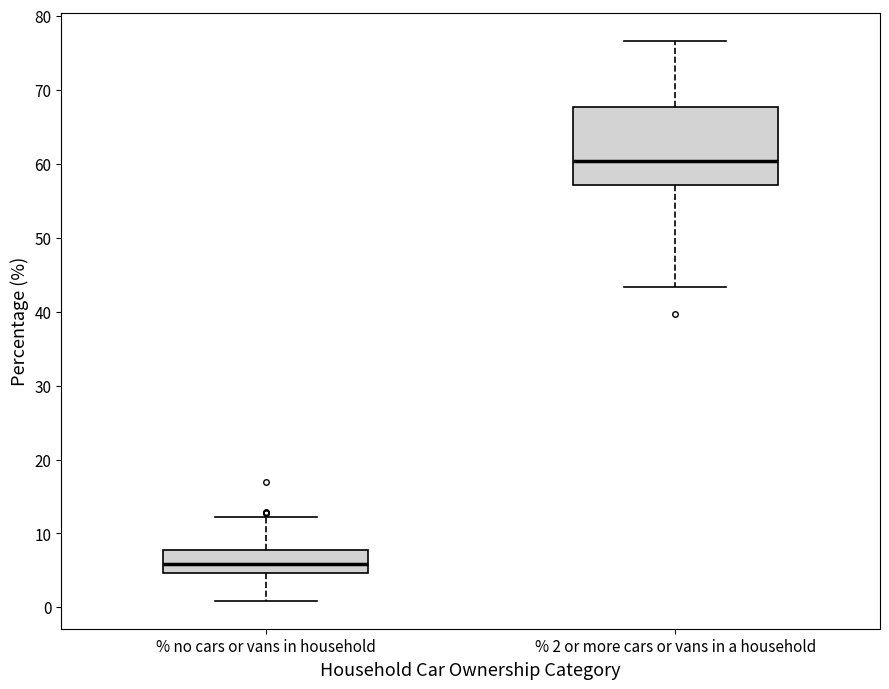

Which box's median line is the highest?

% 2 or more cars or vans in a household